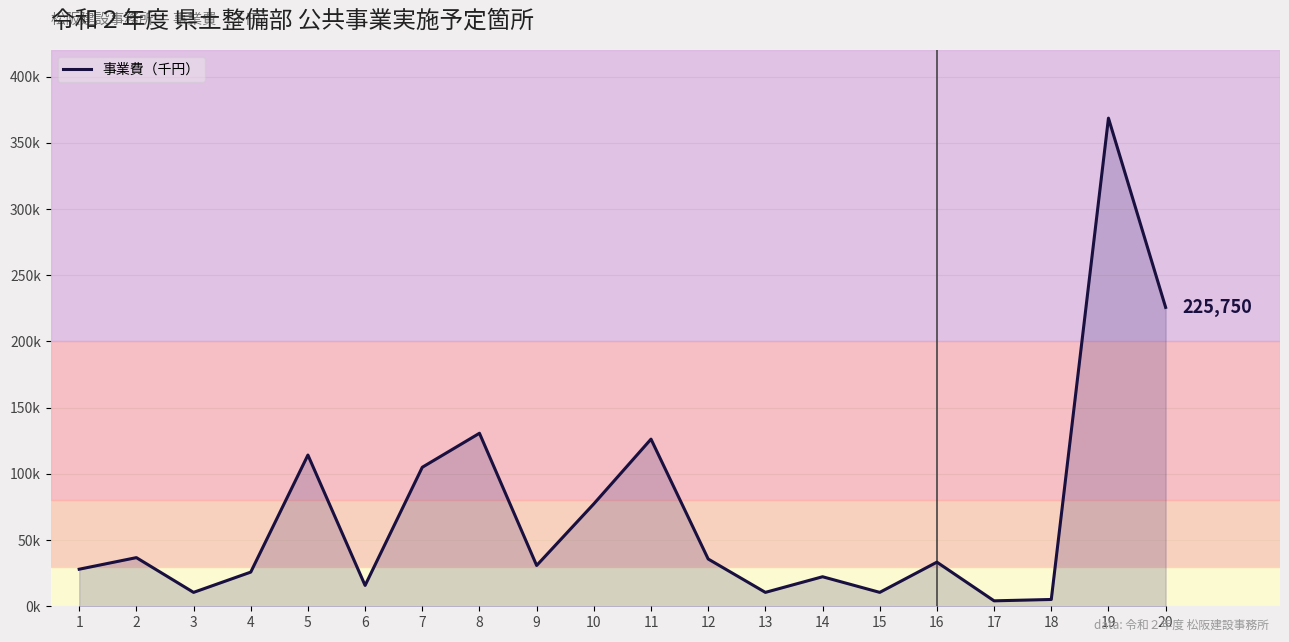

Reading left to right, extract all data points from this chart.

27997	36750	10500	25800	114240	15750	105000	130687	30825	77376	126254	35700	10500	22312	10500	33329	4110	5137	368700	225750